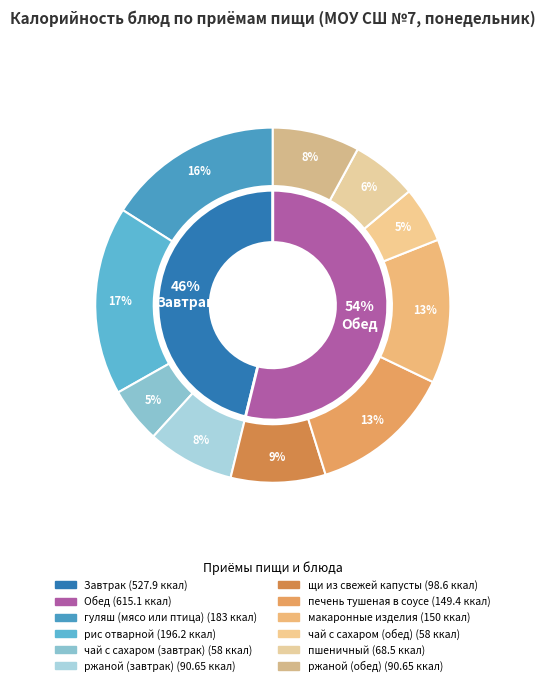

Count the number of slices in the pie.

10